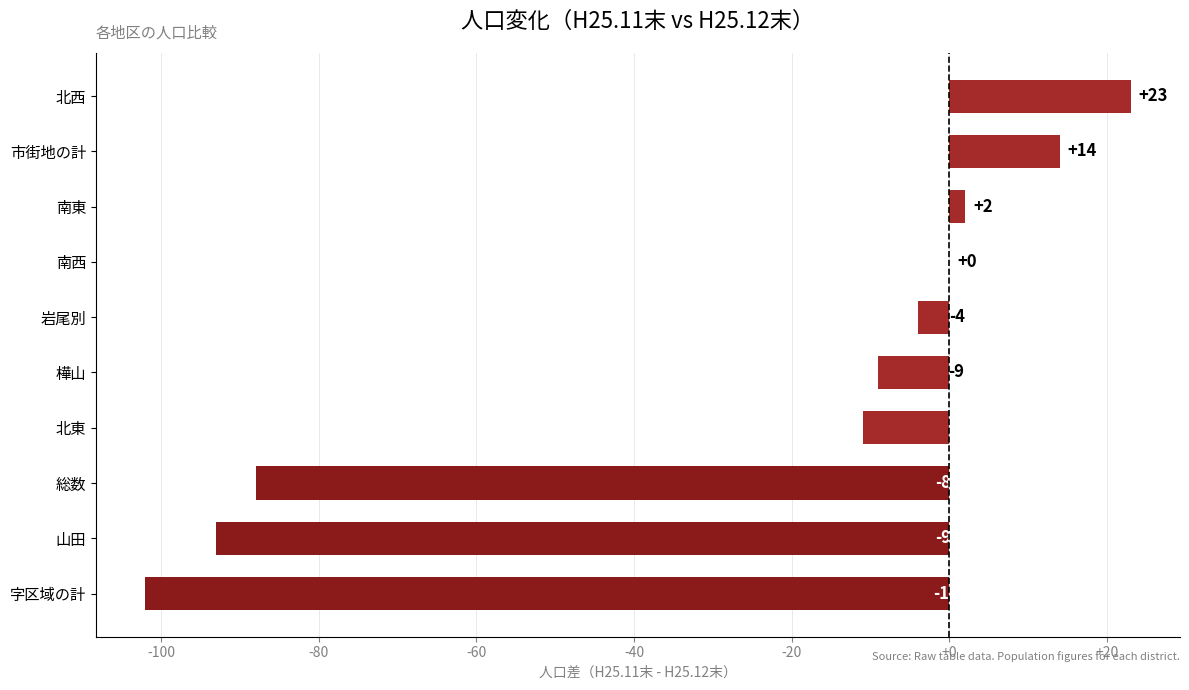

At which category does the chart reach its peak across all series?

北西